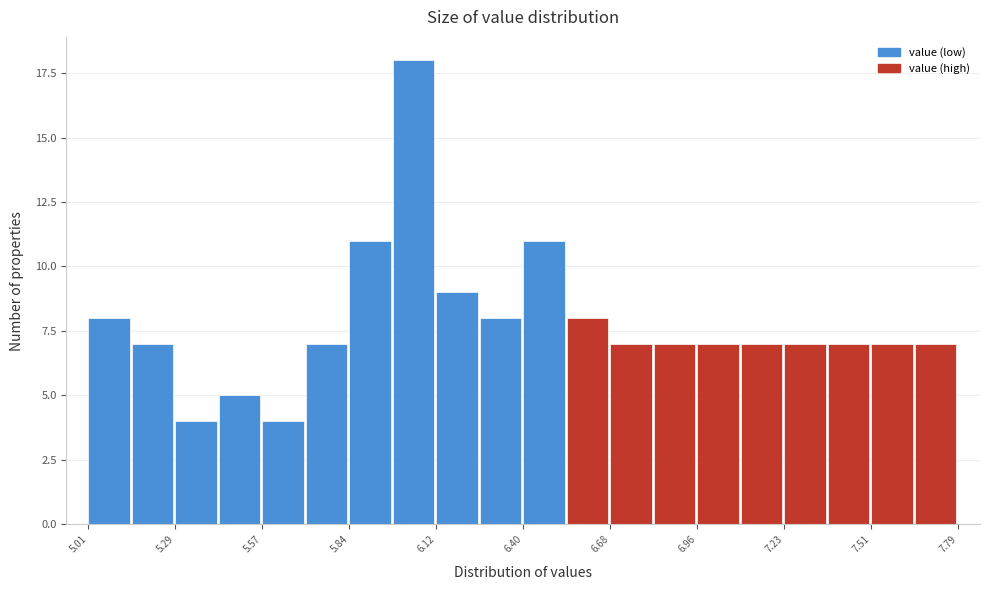

Read against the x-axis, roughly where is the centre of the tallest bar?

6.05